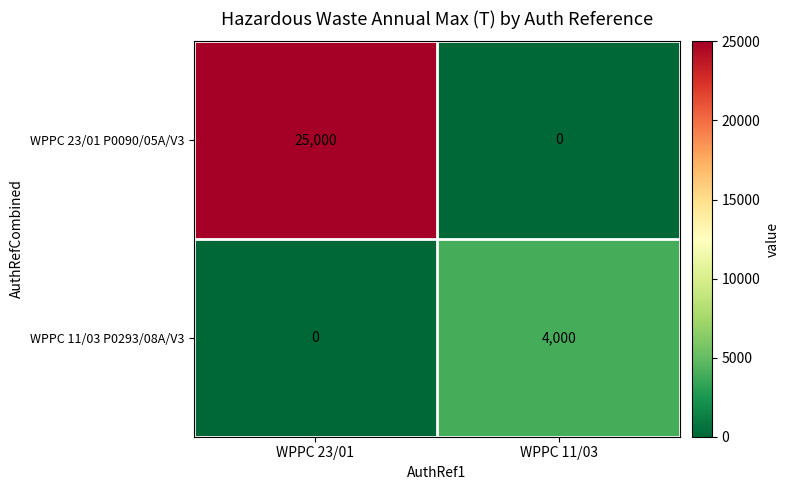

Which category has the lowest value in the WPPC 23/01 P0090/05A/V3 series?

WPPC 11/03